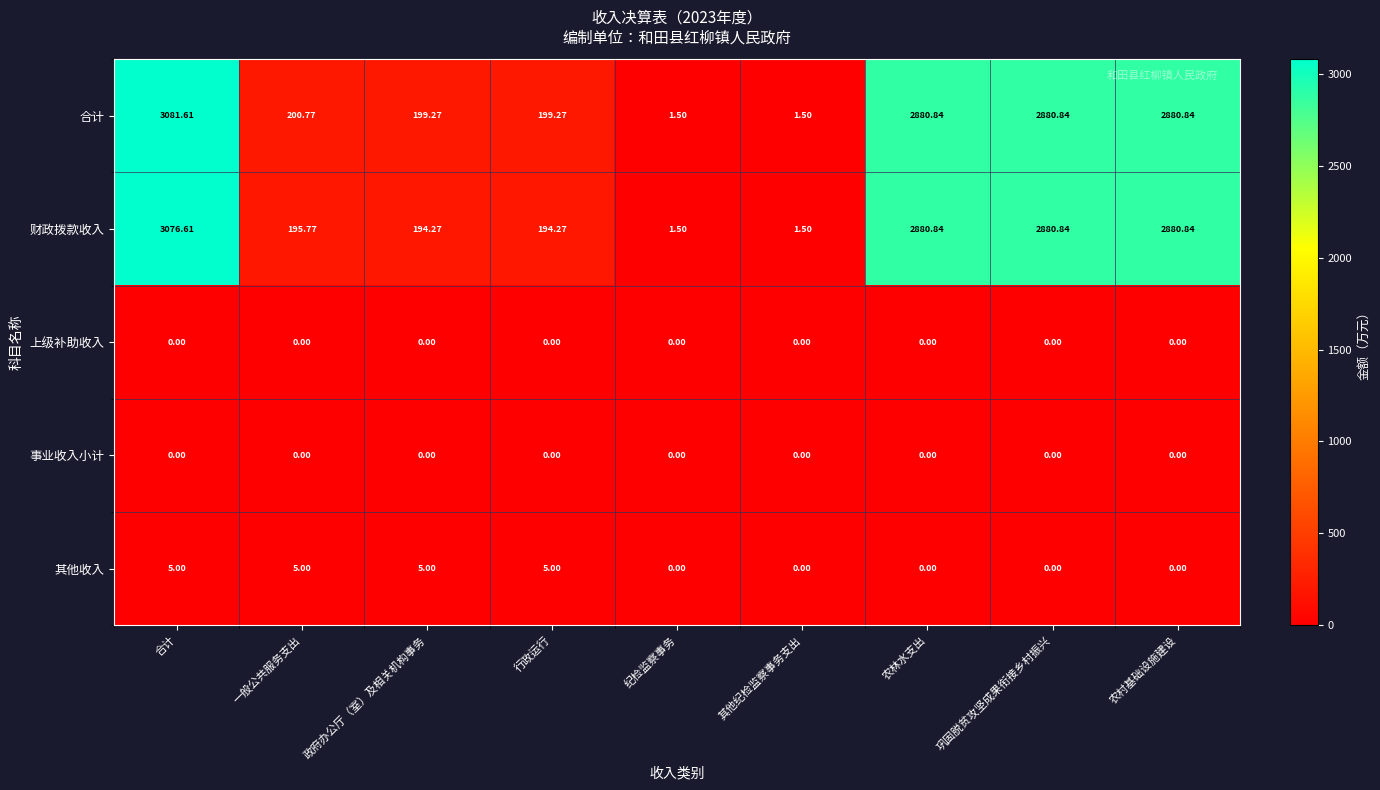

Is the value of 其他收入 at 合计 greater than the value of 财政拨款收入 at 政府办公厅（室）及相关机构事务?

No